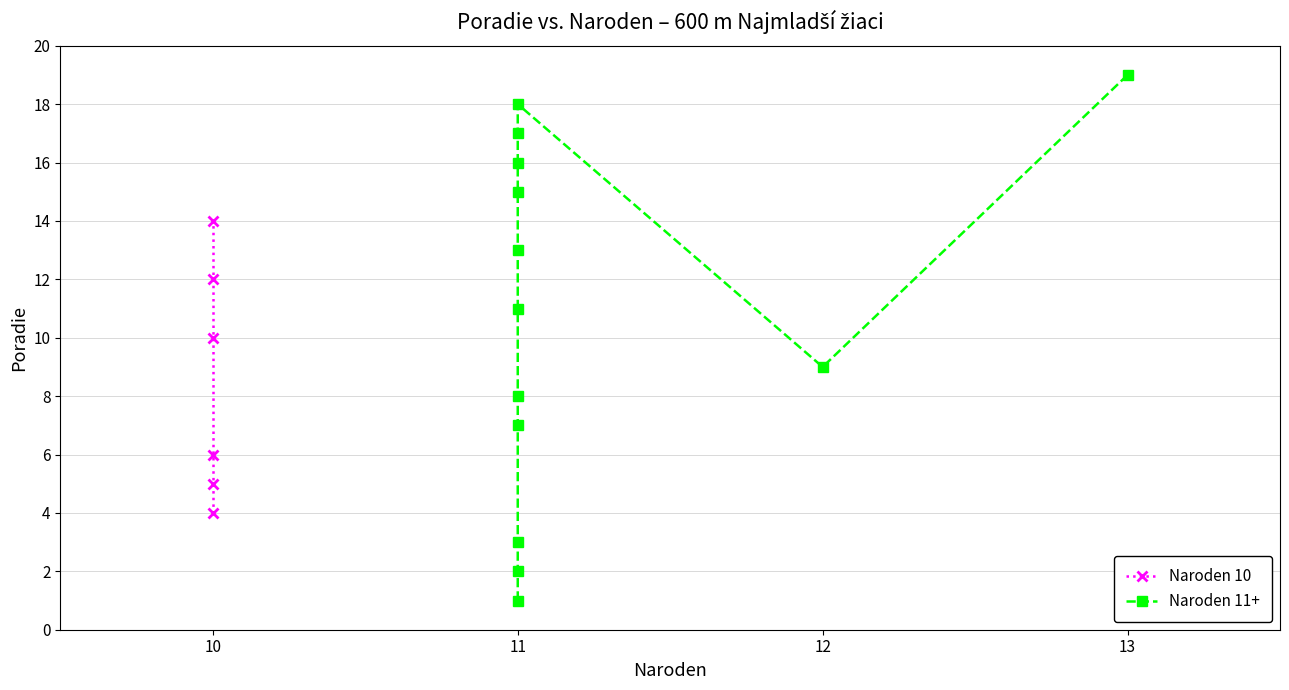

Is it true that the value at 11 is 11?

False